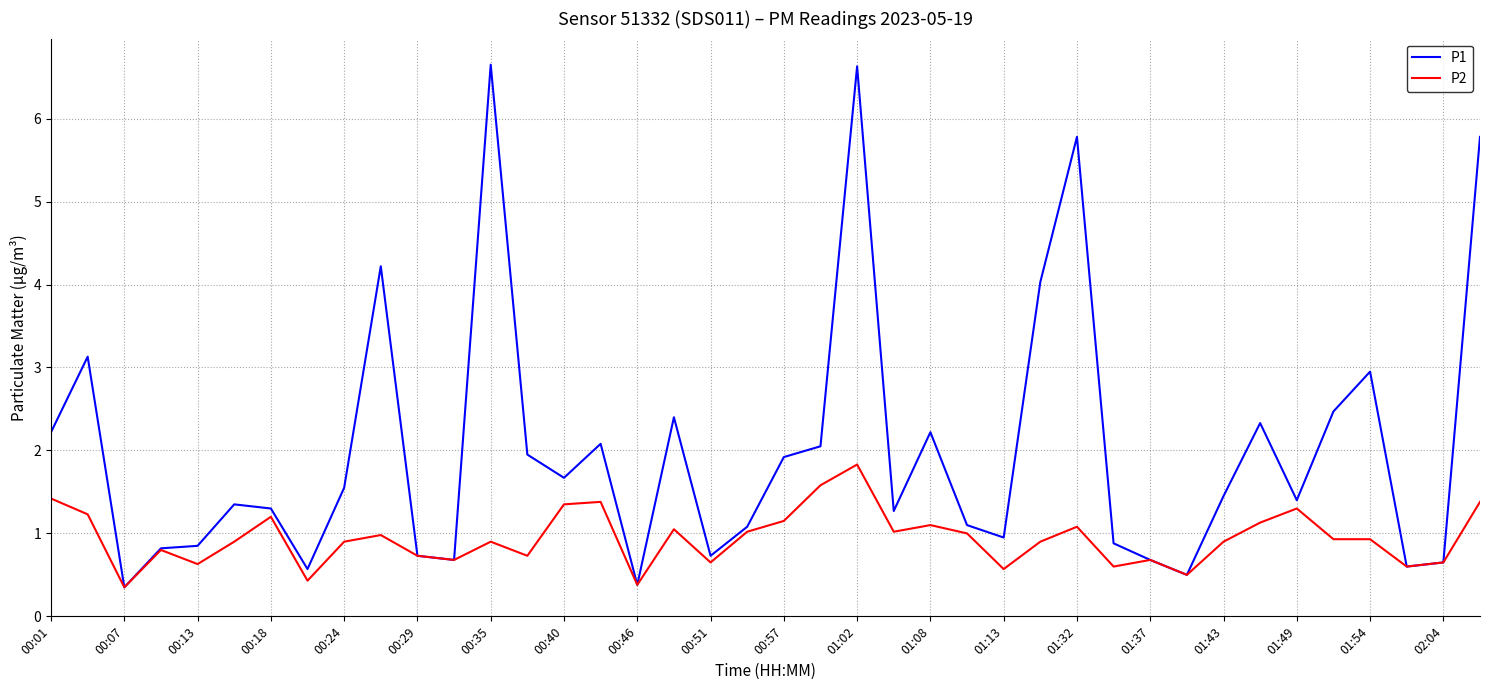

True or false: P2 has more than 1 interior local peaks.

True